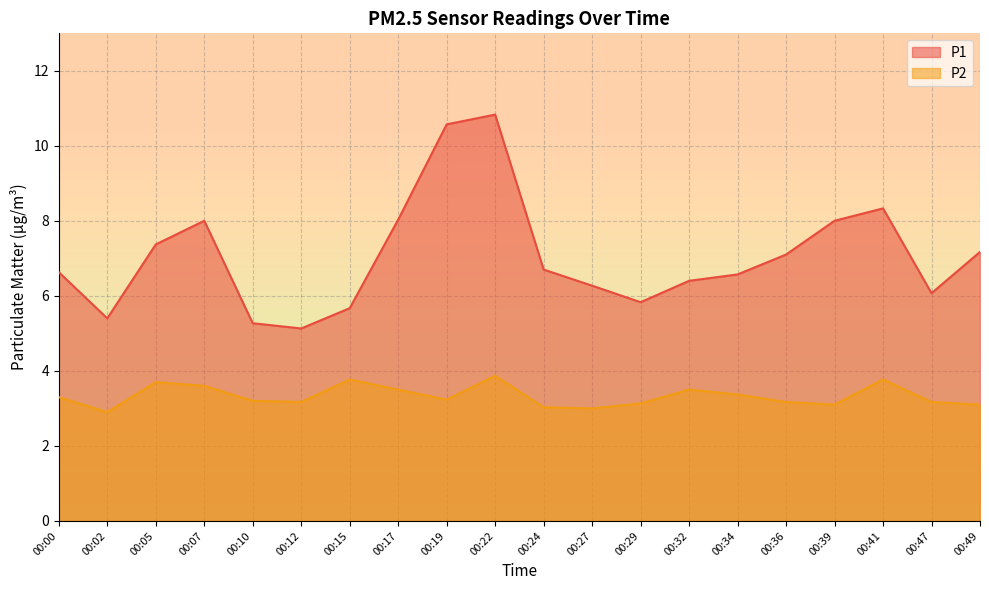

Is the value of P1 at 00:32 greater than the value of P2 at 00:41?

Yes